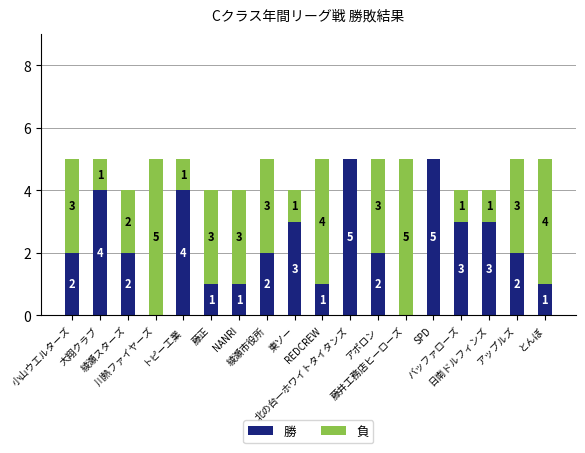

What is the maximum value for 勝?

5